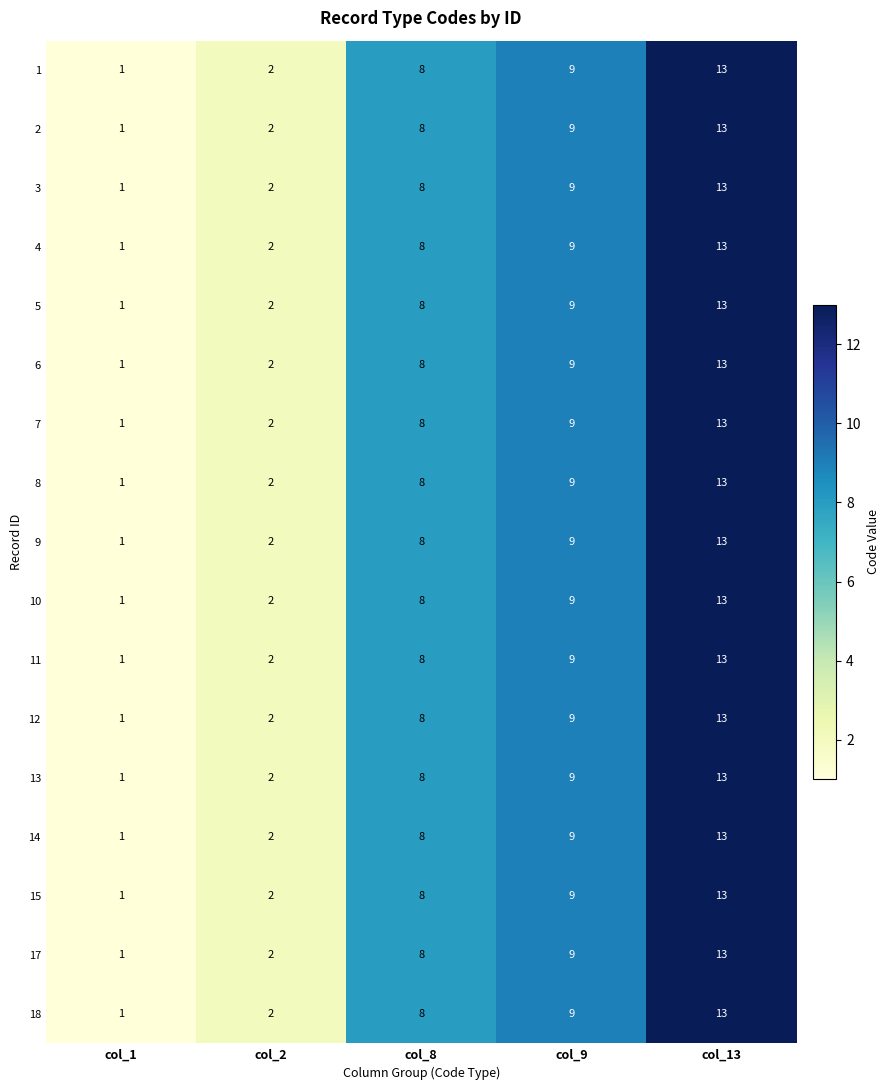

Is the value of 9 at col_13 greater than the value of 5 at col_9?

Yes